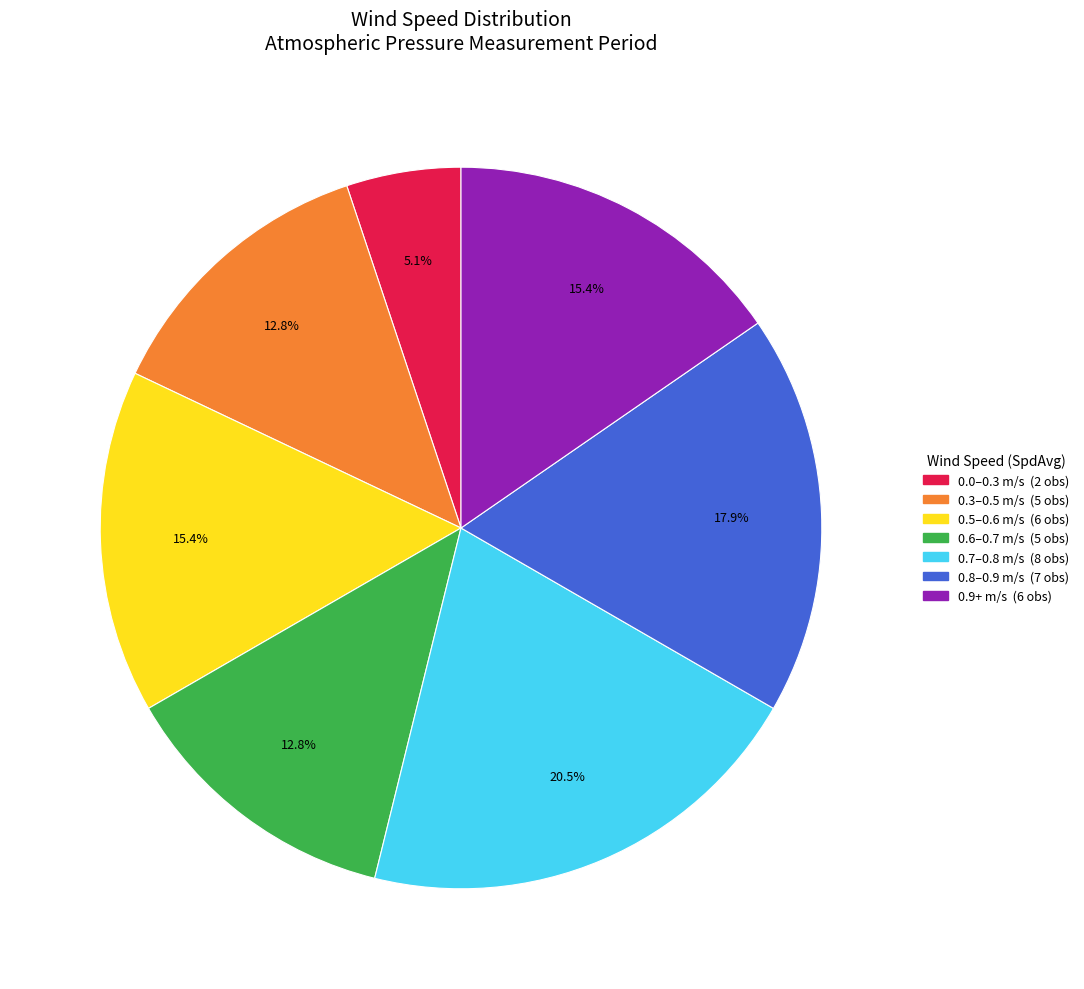

Is there a majority slice in this chart?

No